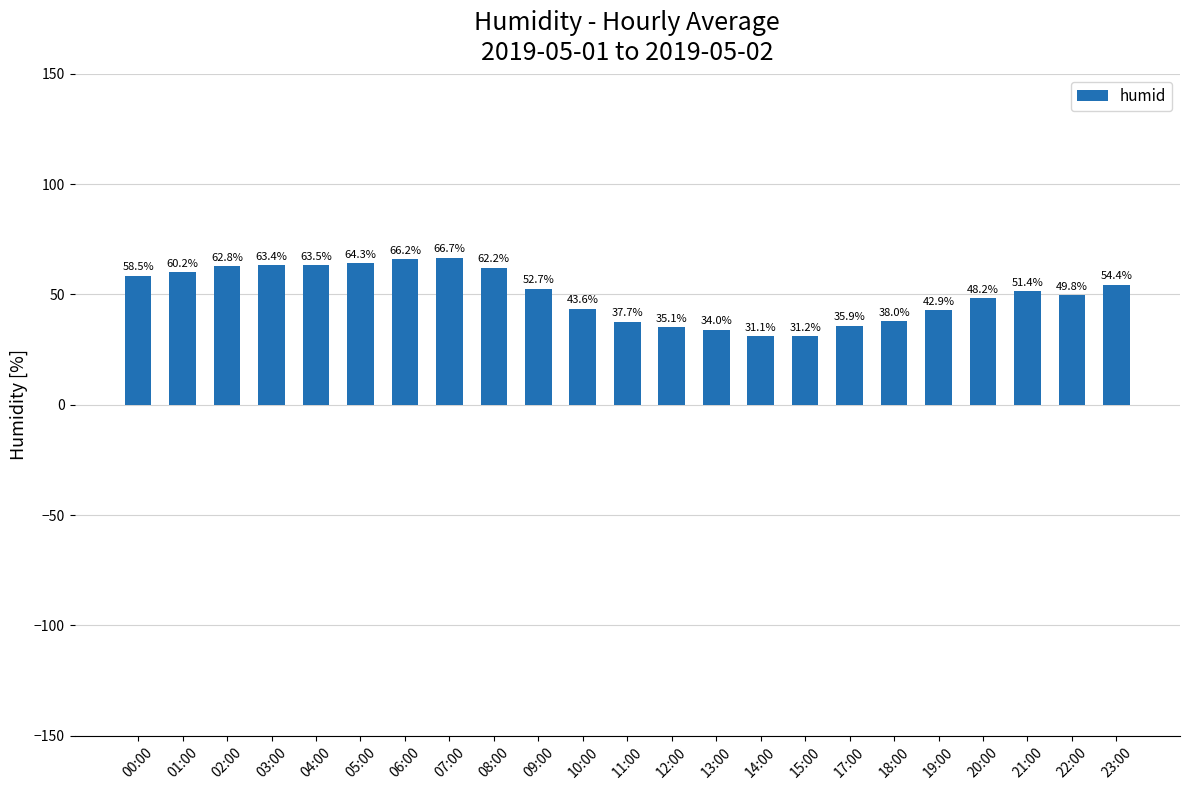

The chart shows a value of 102.3 at 03:00. True or false?

False